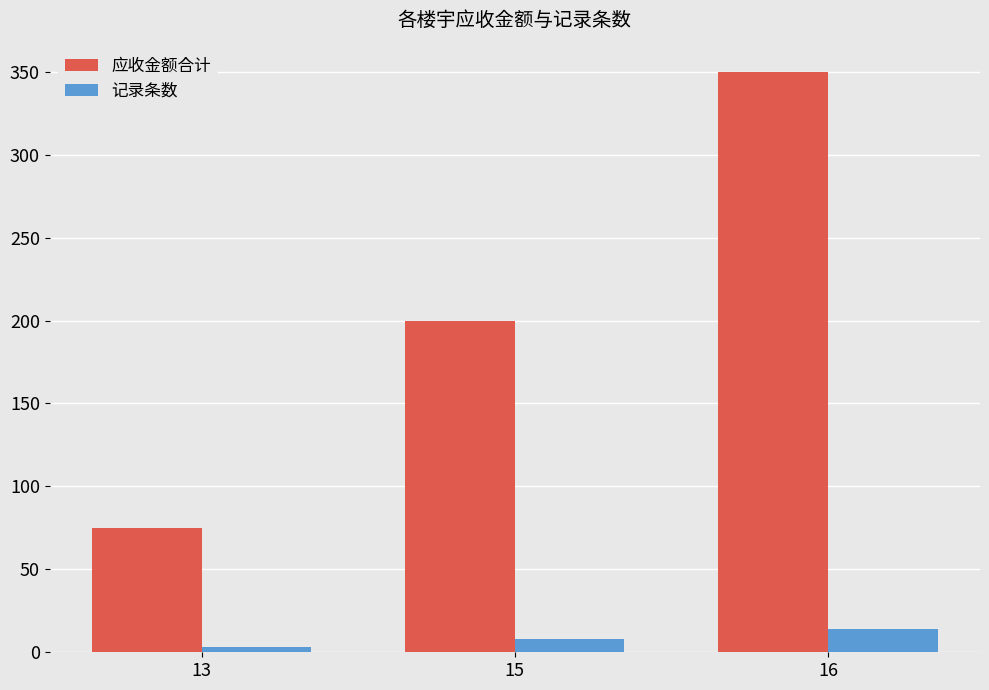

How many 应收金额合计 values are between 75 and 350?

3